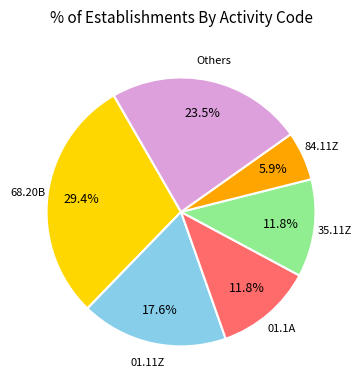

Does any single category account for the majority?

No